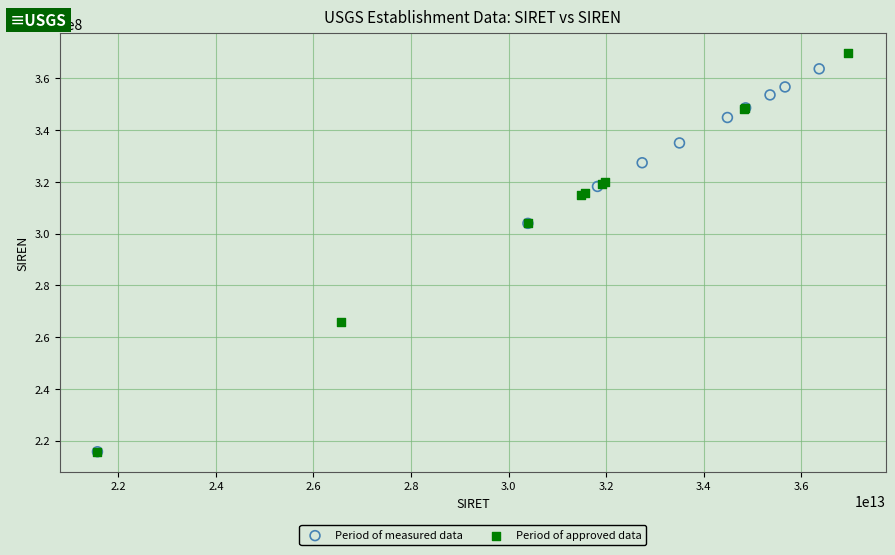

Which series has the largest Y range (max minus min)?

Period of approved data